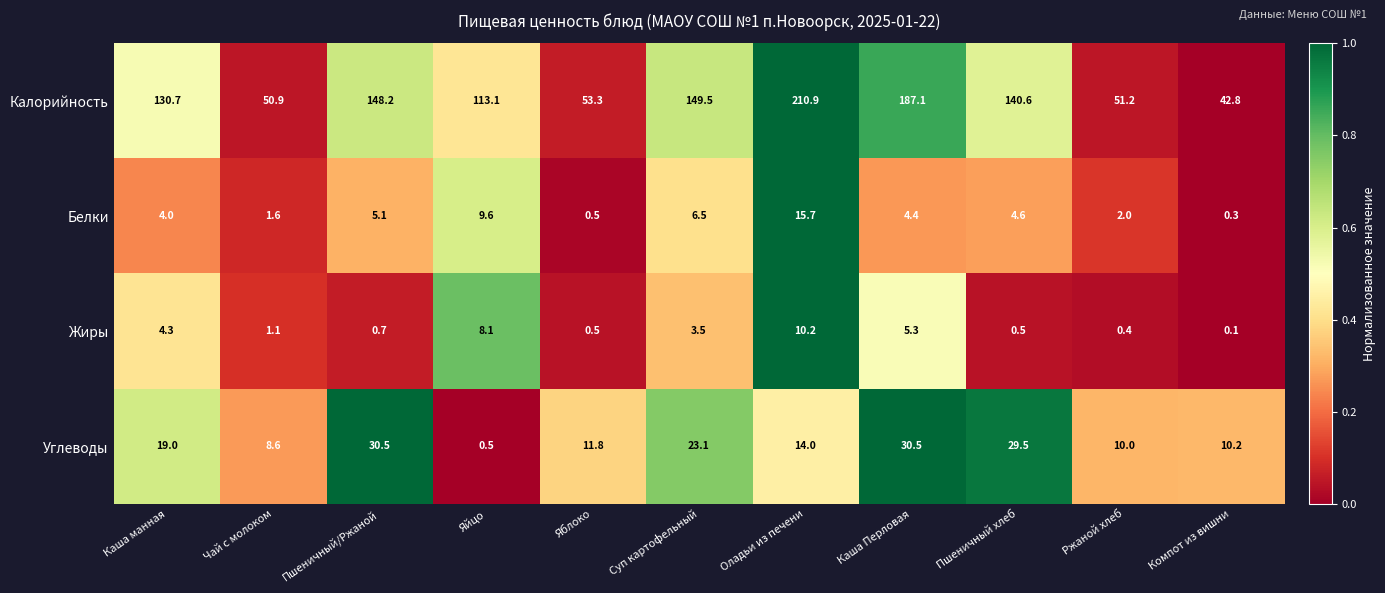

The Углеводы series shows 41.7 at Пшеничный/Ржаной. True or false?

False